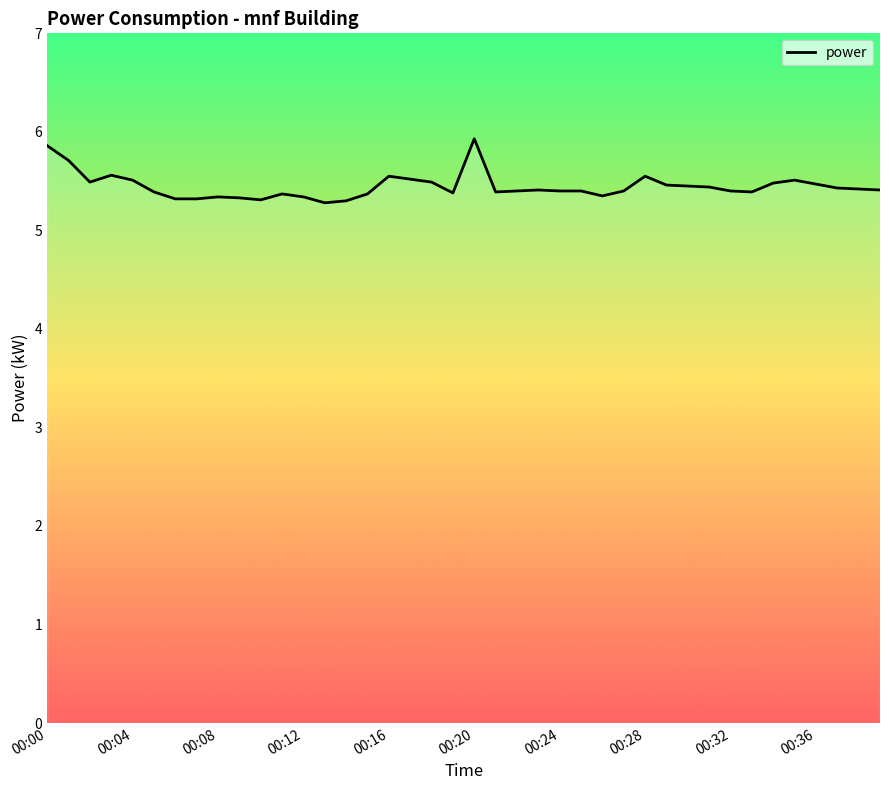

What is the greatest value displayed?

5.9